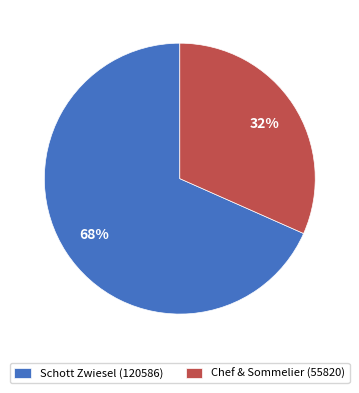

To the nearest percent, what is the average slice percentage?

50%